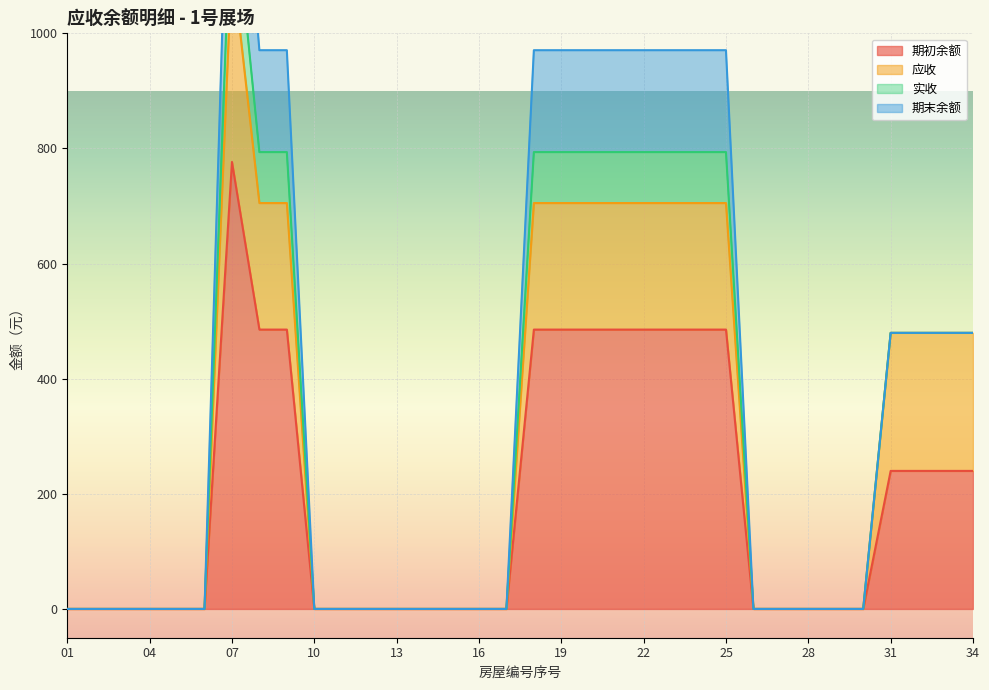

Which category has the lowest value in the 应收 series?

01